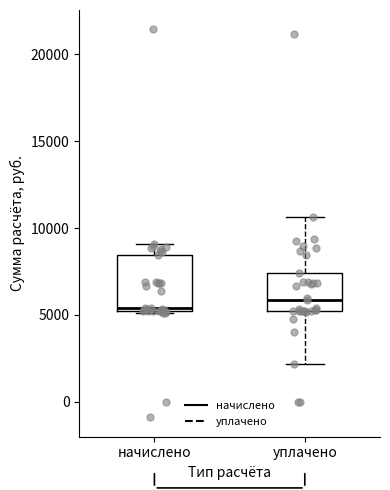

Reading left to right, transcribe this box plot: for each box, give where its median line is, the range the box spans, and where its two whiskers end, as read against the y-axis. The values are not printed on the chart, so give them approximately, as read against the axis.

начислено: median 5500, box 5000 to 8500, whiskers 5000 to 9000
уплачено: median 6000, box 5000 to 7500, whiskers 2000 to 10500